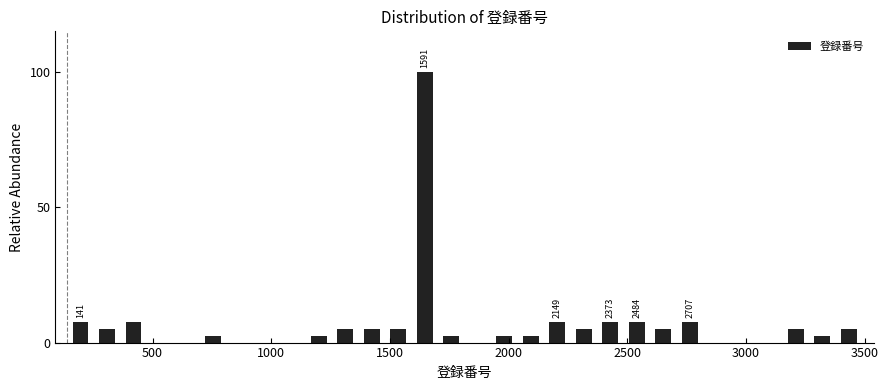

Read against the x-axis, roughly where is the centre of the tallest bar?

1650